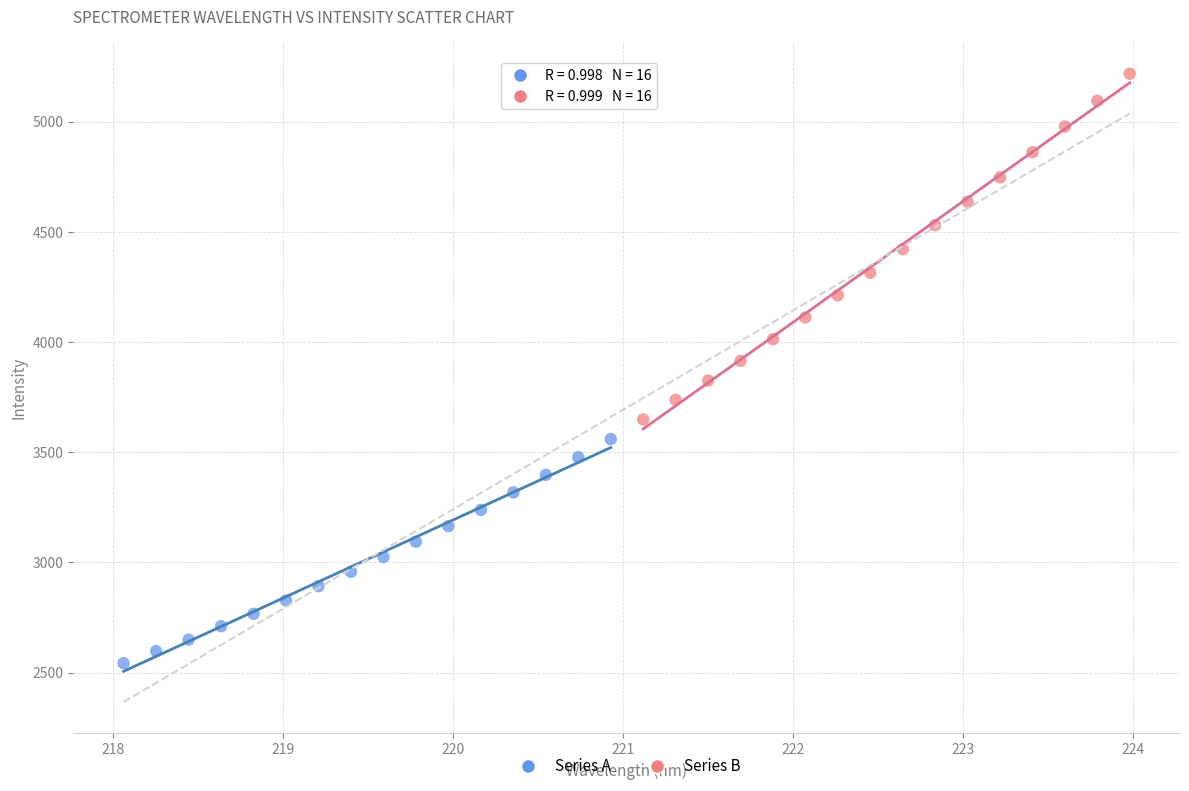

Which series reaches the minimum Y coordinate?

Series A